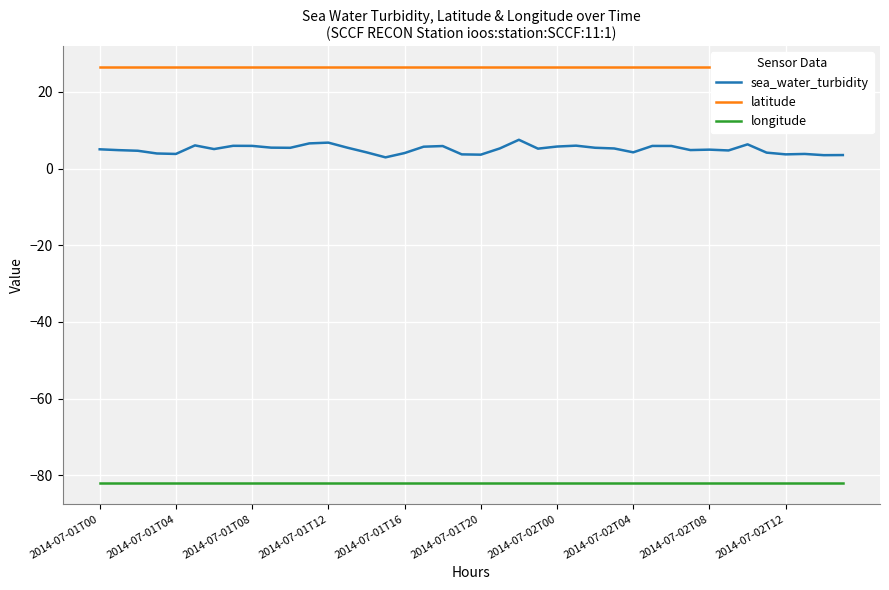

True or false: sea_water_turbidity has more than 0 points higher than both neighbors.

True